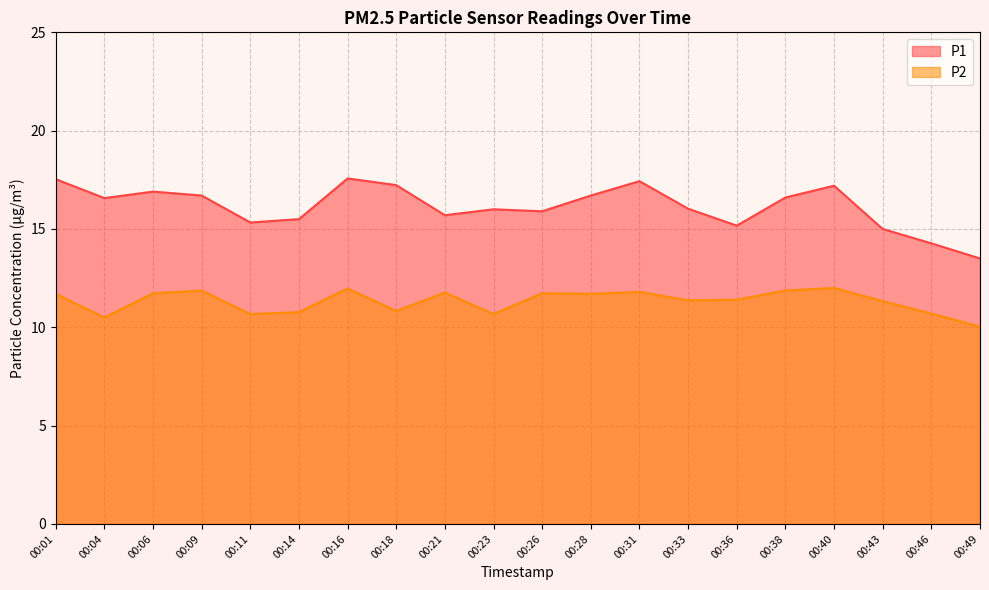

Reading left to right, transcribe all the data shown in this chart.

P1: 17.5	16.6	16.9	16.7	15.3	15.5	17.6	17.2	15.7	16.0	15.9	16.7	17.4	16.0	15.2	16.6	17.2	15.0	14.3	13.5
P2: 11.7	10.5	11.7	11.9	10.7	10.8	12.0	10.8	11.8	10.7	11.7	11.7	11.8	11.4	11.4	11.9	12.0	11.3	10.7	10.0